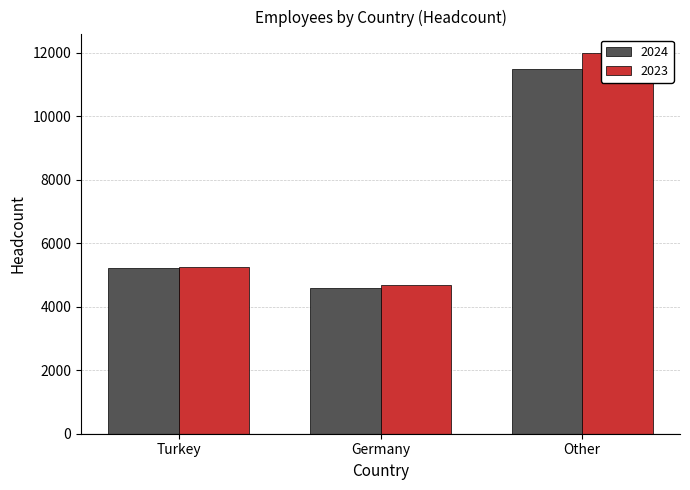

At which label does 2024 reach its minimum?

Germany